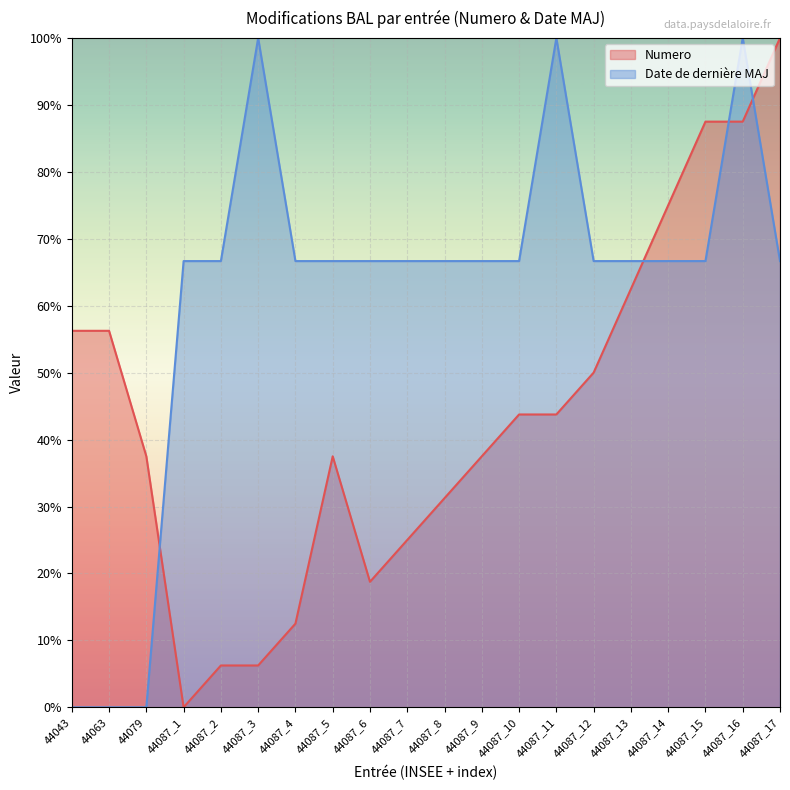

What is the difference between the highest and lowest values at 44087_2?

60.4